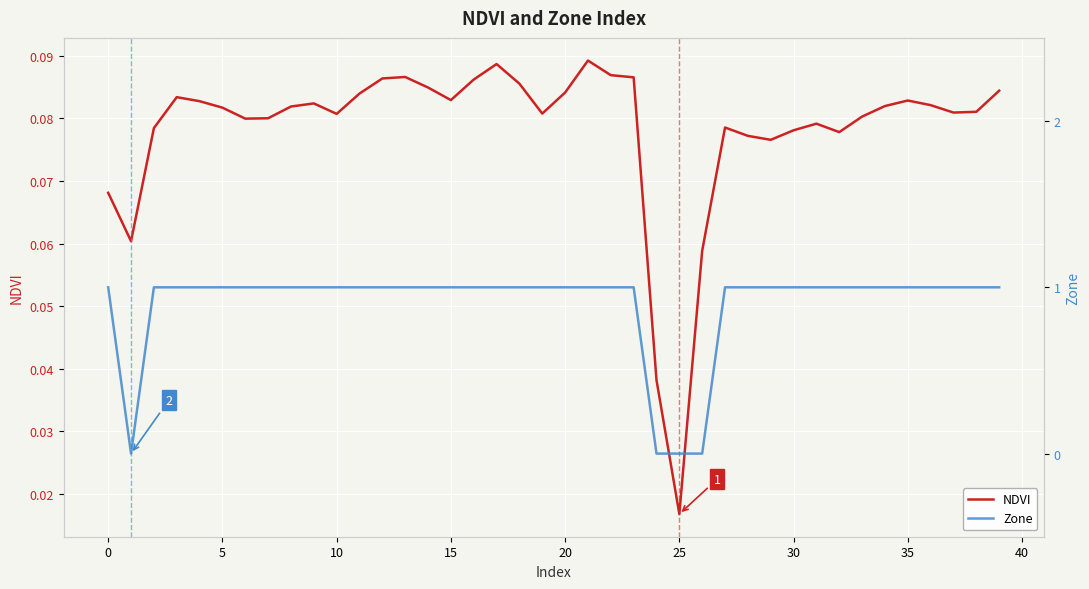

True or false: Zone has more than 1 points higher than both neighbors.

False